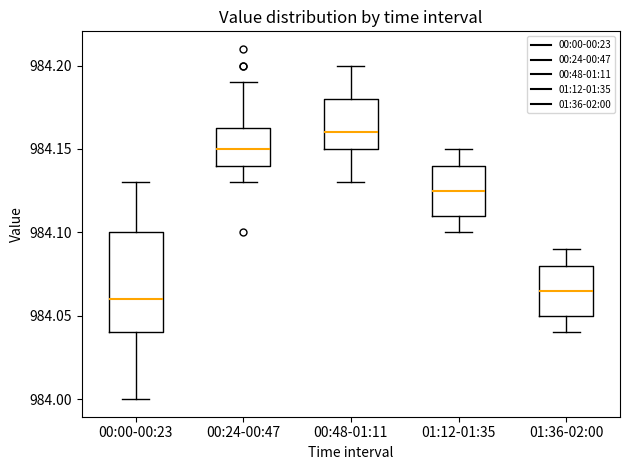

Reading left to right, transcribe this box plot: for each box, give where its median line is, the range the box spans, and where its two whiskers end, as read against the y-axis. The values are not printed on the chart, so give them approximately, as read against the axis.

00:00-00:23: median 984.060, box 984.040 to 984.100, whiskers 984.000 to 984.130
00:24-00:47: median 984.150, box 984.140 to 984.165, whiskers 984.130 to 984.190
00:48-01:11: median 984.160, box 984.150 to 984.180, whiskers 984.130 to 984.200
01:12-01:35: median 984.125, box 984.110 to 984.140, whiskers 984.100 to 984.150
01:36-02:00: median 984.065, box 984.050 to 984.080, whiskers 984.040 to 984.090